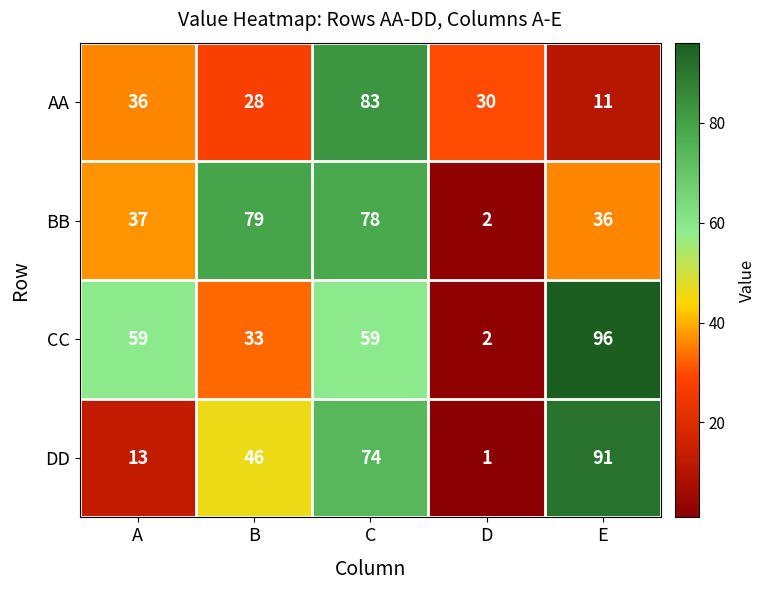

Rank the series by their maximum value, from lowest to highest.

BB, AA, DD, CC